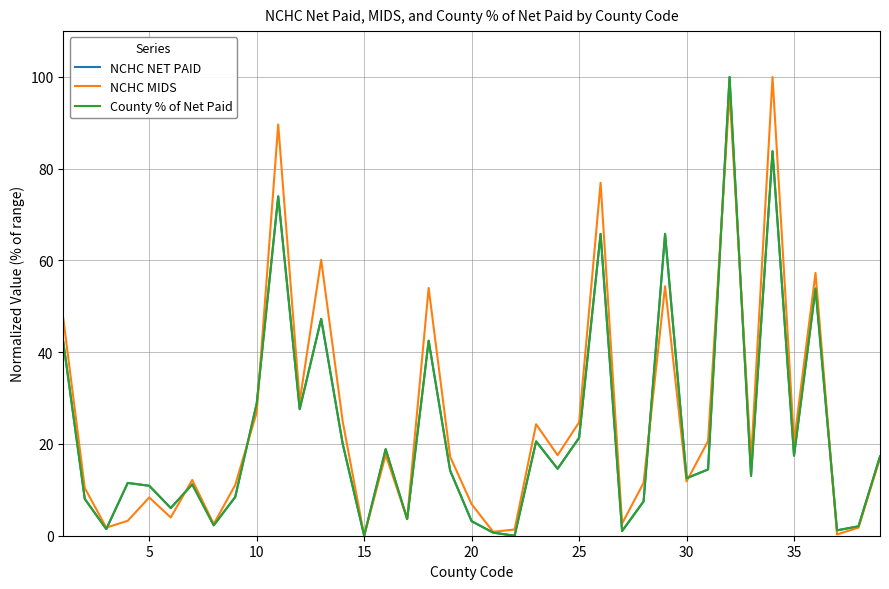

How many interior local peaks does the NCHC MIDS series have?

12